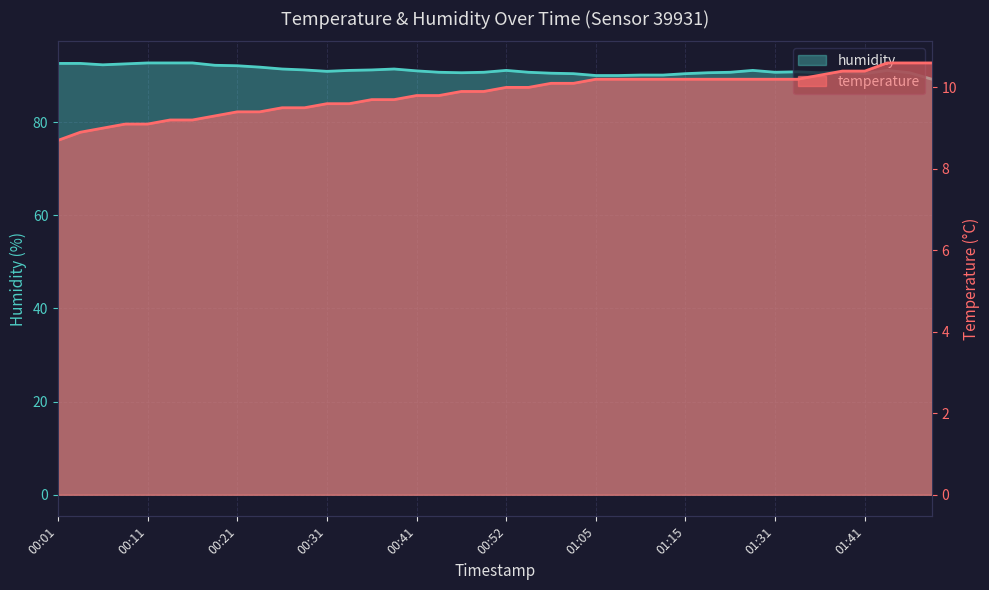

Where is temperature nearest to the value 9?

00:06